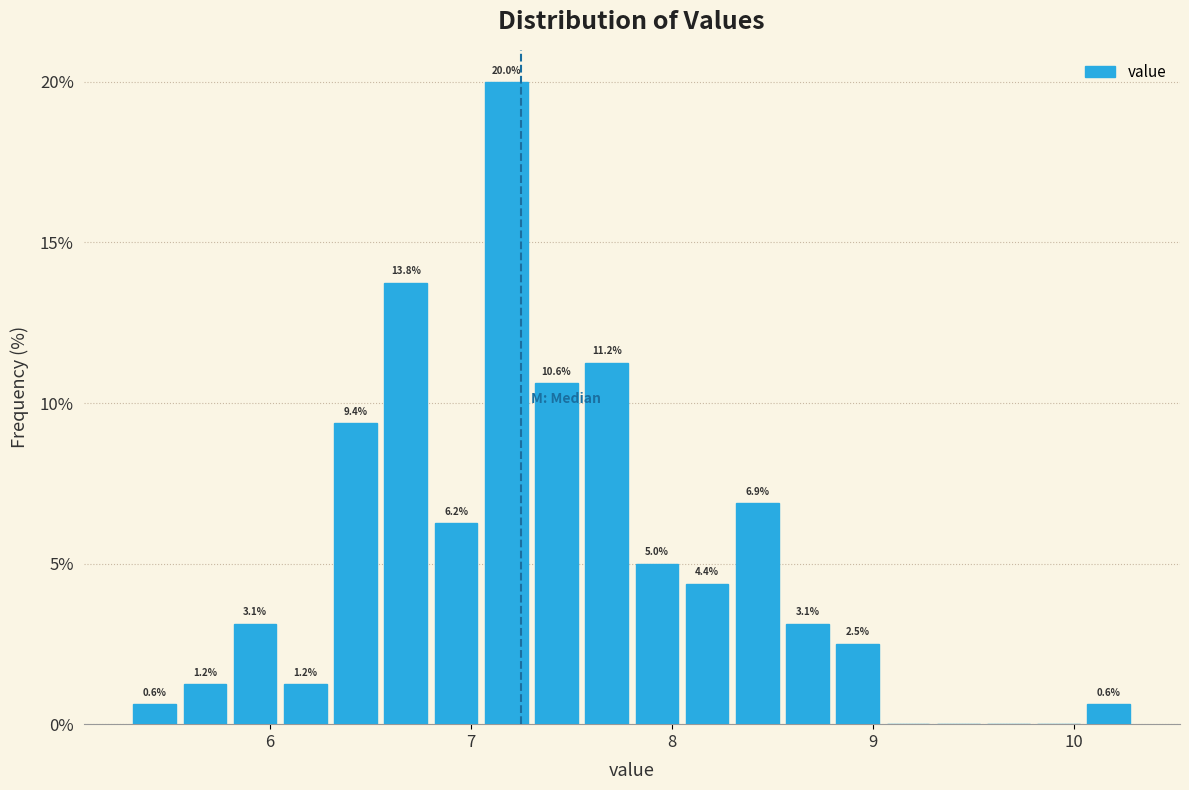

Around what value on the x-axis is the tallest bar? Give the approximate position of its centre, as read against the axis.

7.2